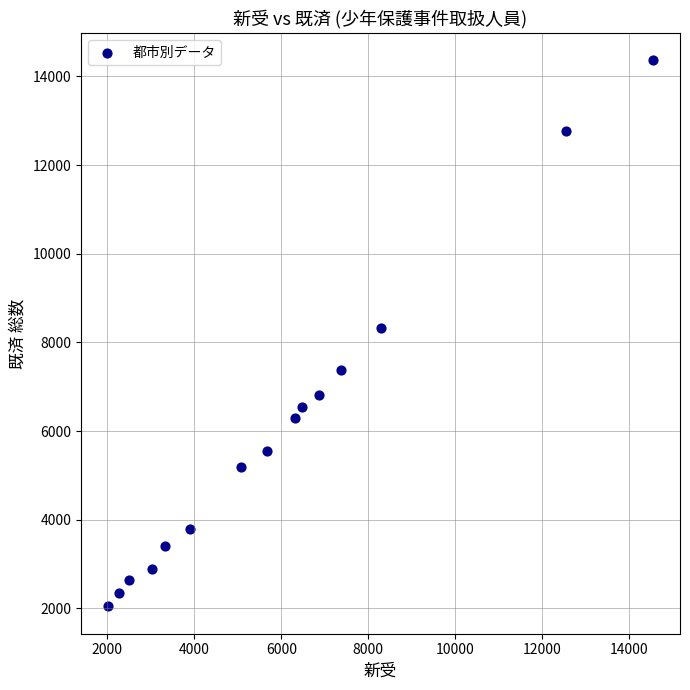

What is the range of Y values (max minus min)?

12316